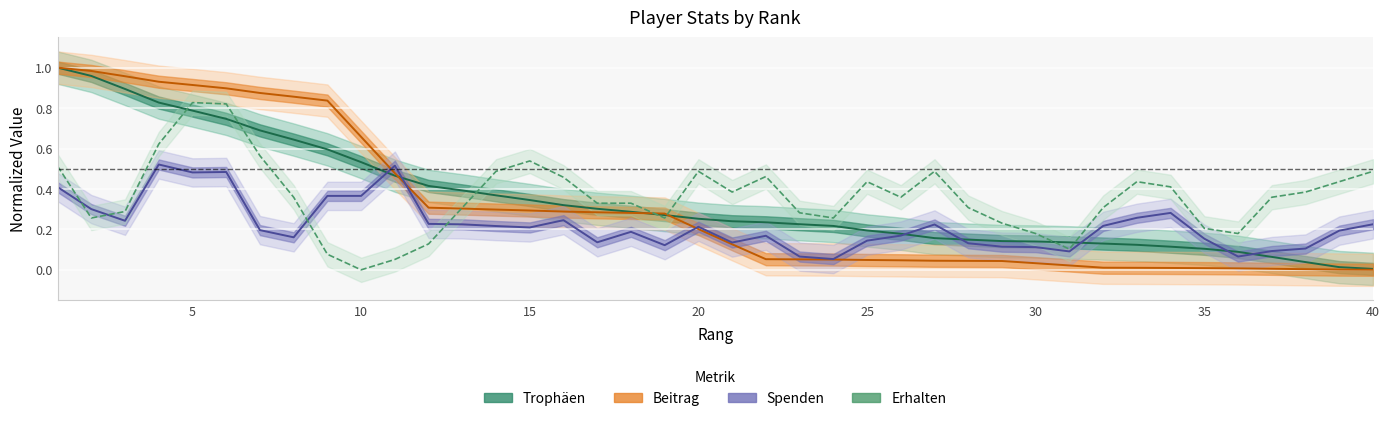

What is the maximum value shown in the chart?

1.0